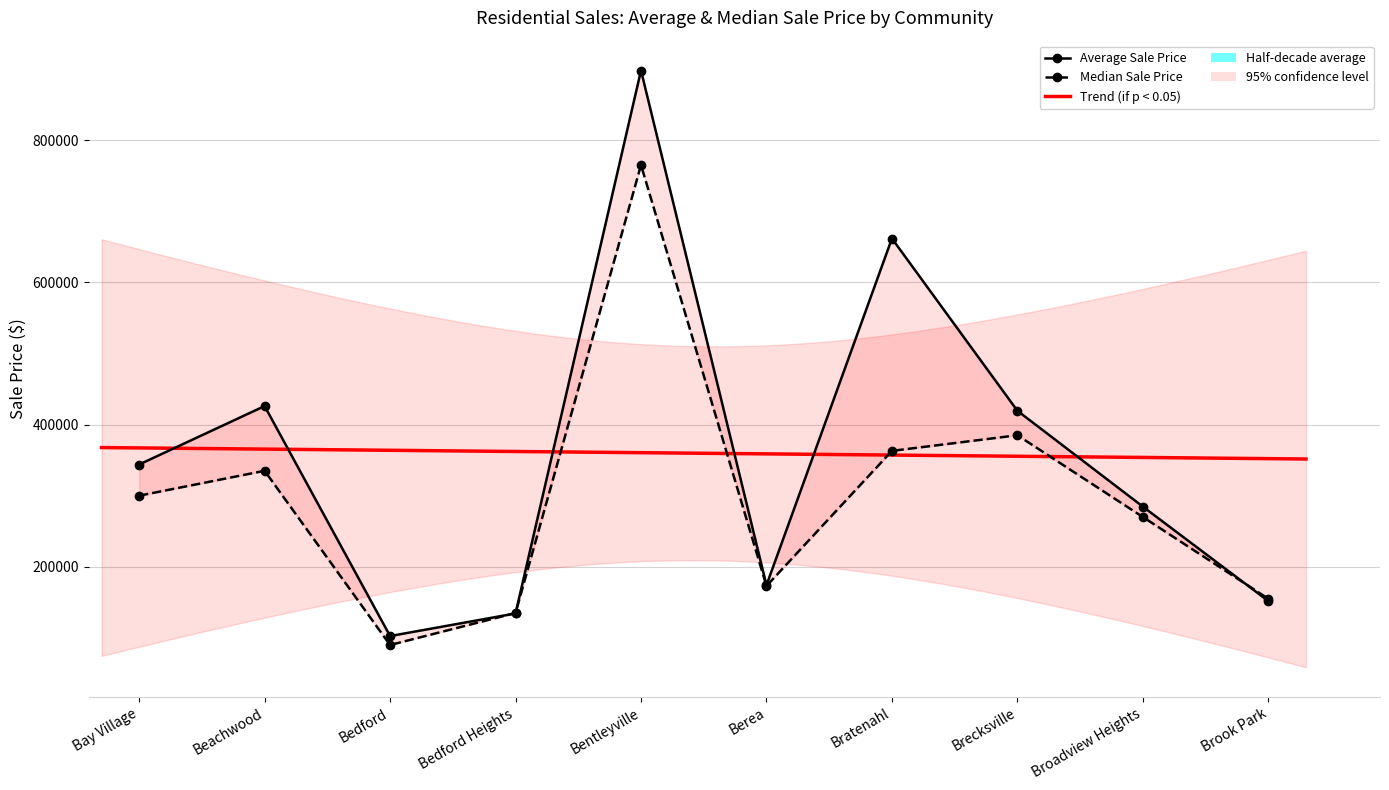

What is the difference between the maximum and second lowest values in the Median Sale Price series?

630000